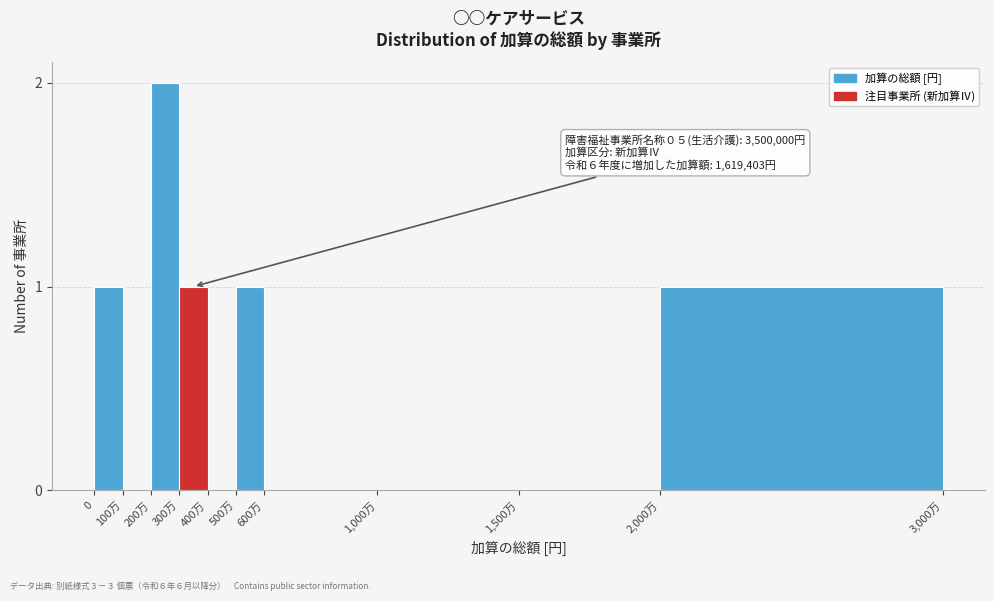

Reading left to right, transcribe all the data shown in this chart.

0=1	100万=0	200万=2	300万=1	400万=0	500万=1	600万=0	1,000万=0	1,500万=0	2,000万=1